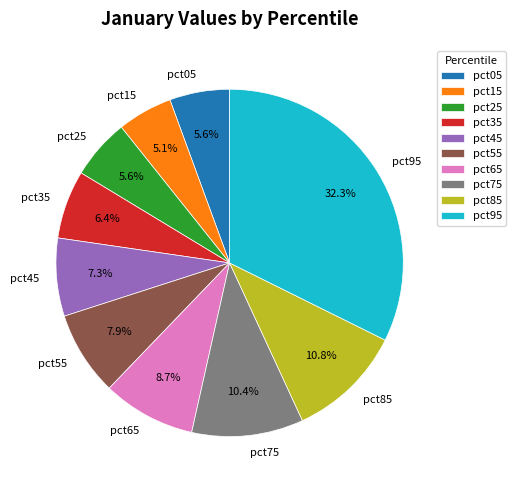

Which slice is the largest?

pct95